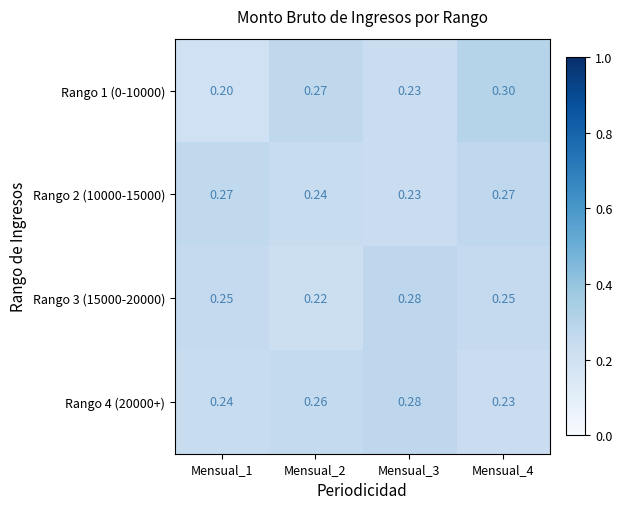

Count the number of data series in this chart.

4